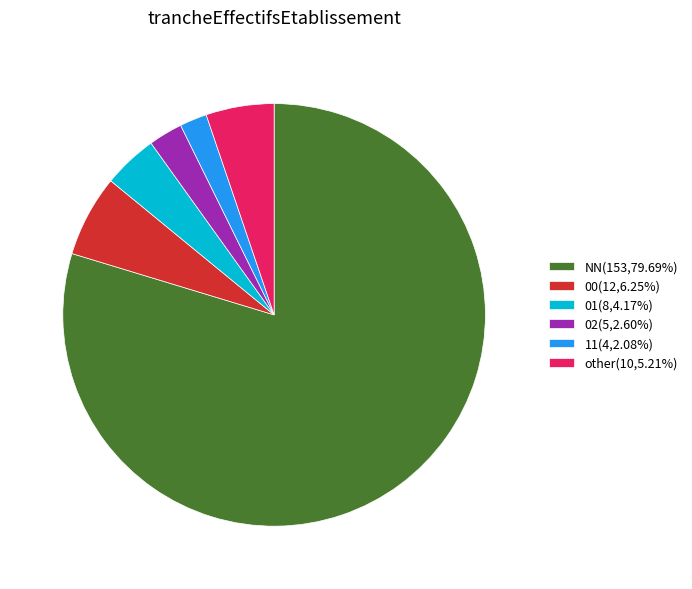

Between NN and 02, which is larger?

NN